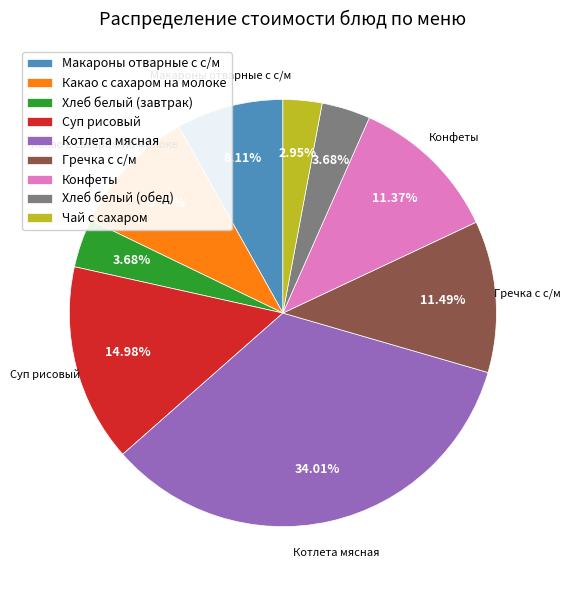

What is the largest slice in the pie chart?

Котлета мясная